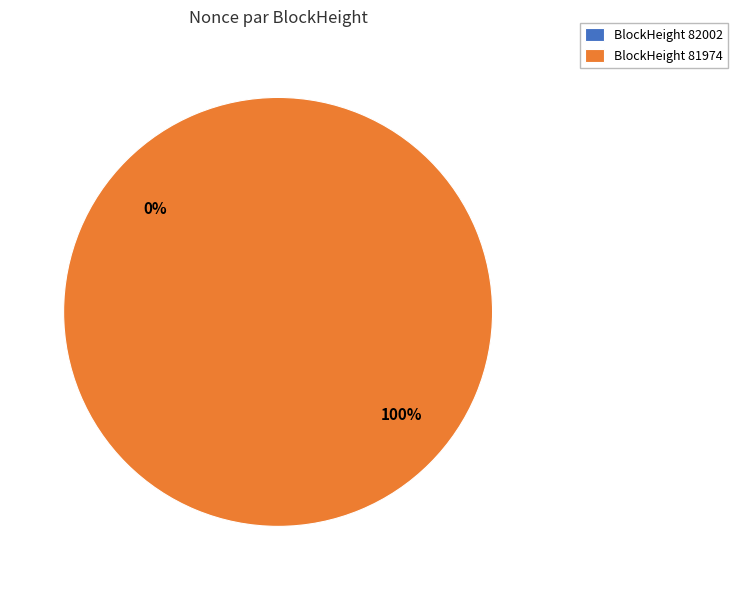

Is there any slice that represents more than half of the pie?

Yes